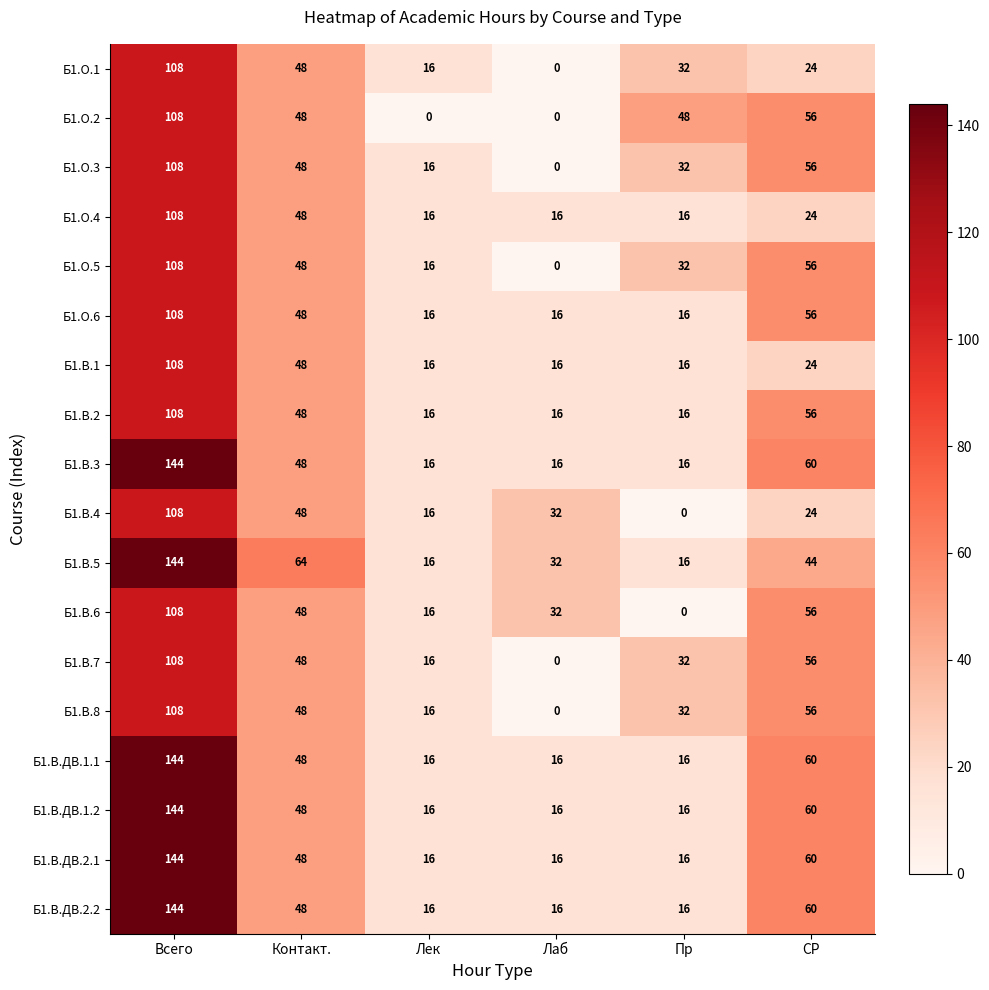

At how many categories does at least one series exceed 112?

1